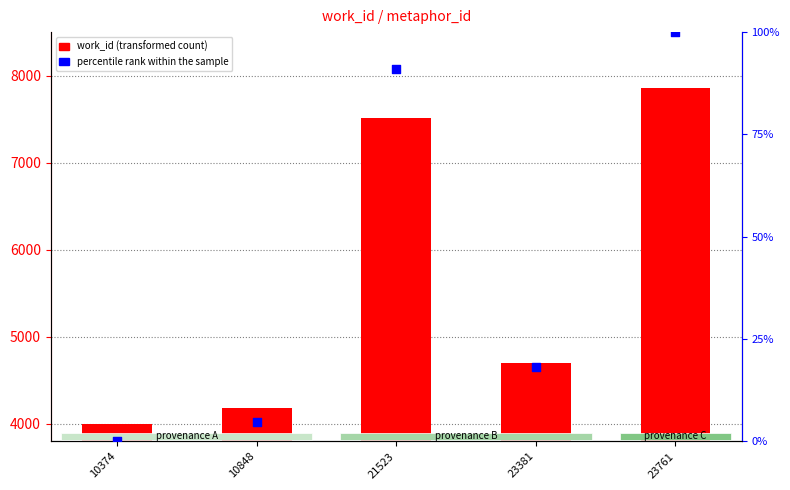

What are all the series names shown in the legend?

work_id (transformed count), percentile rank within the sample